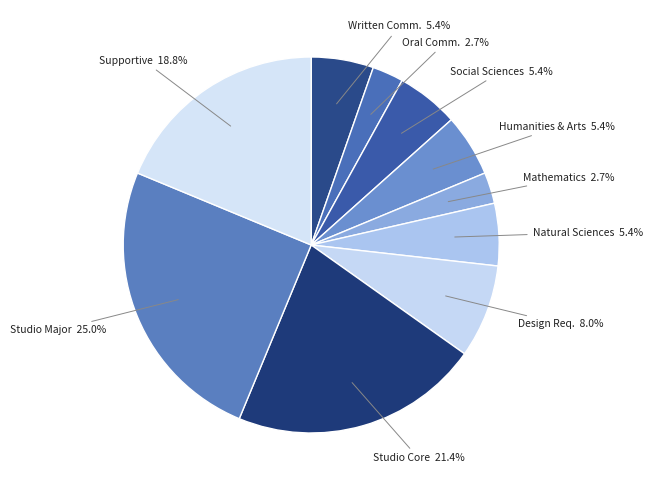

Is there any slice that represents more than half of the pie?

No